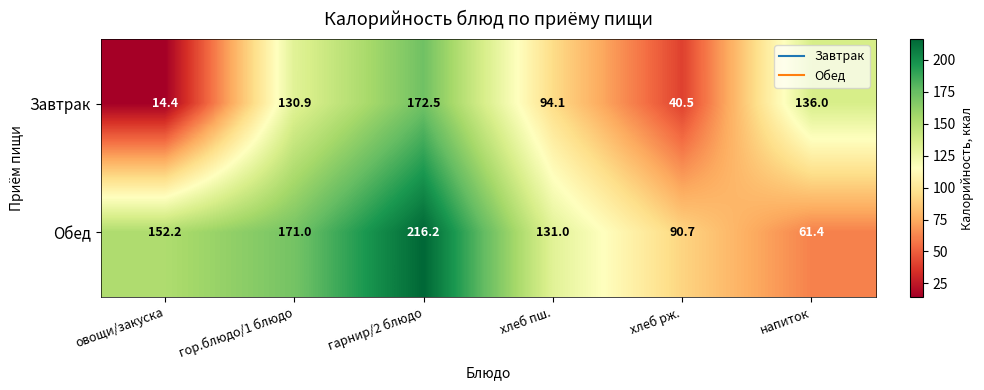

At which category is the sum across all series the highest?

гарнир/2 блюдо